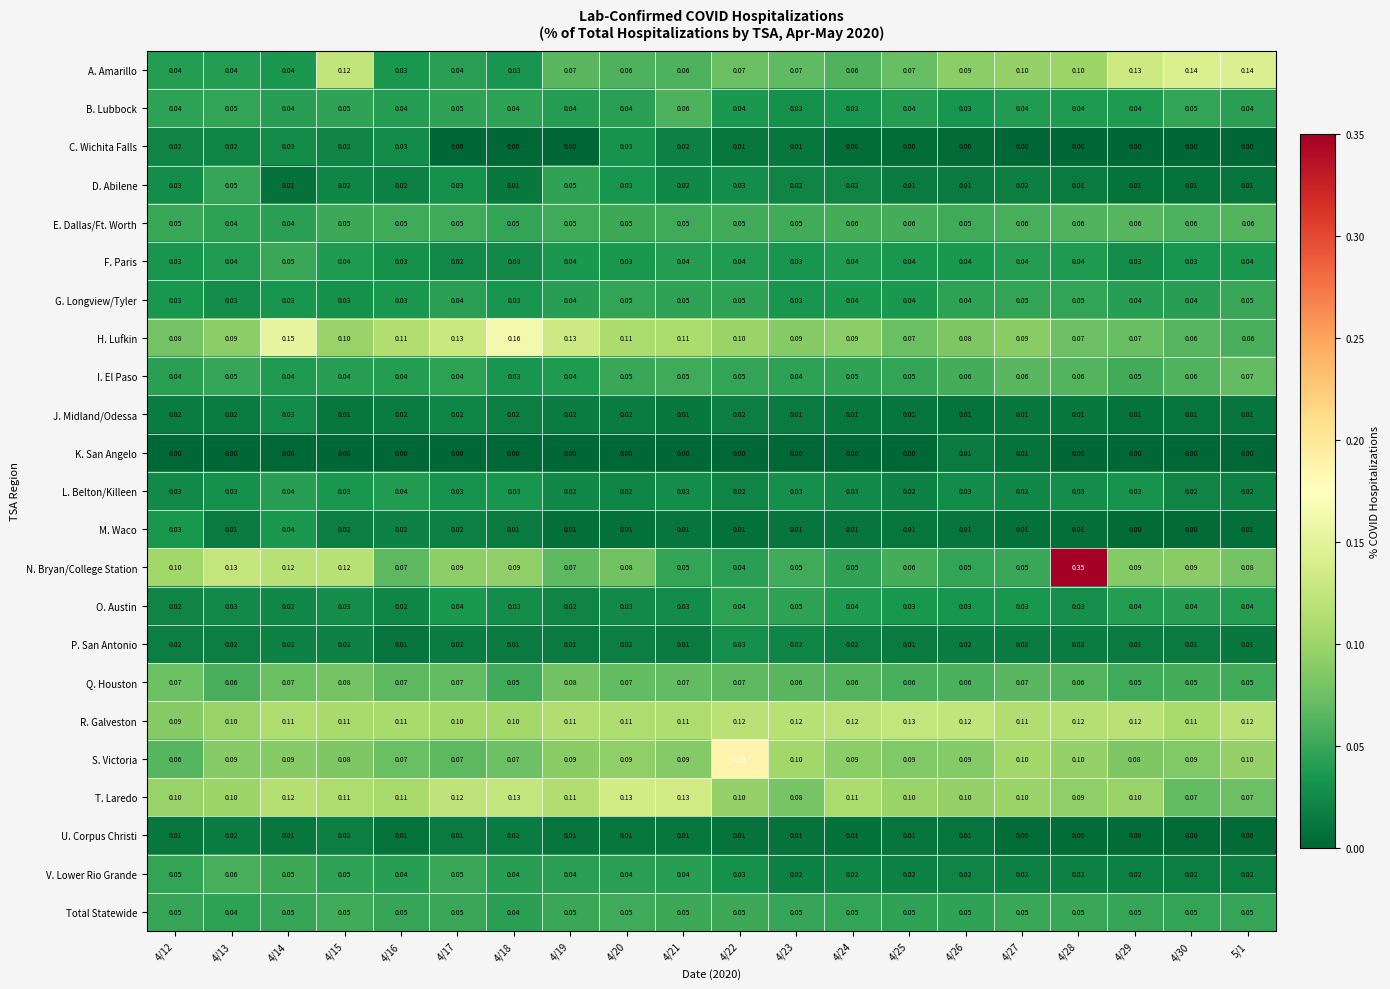

Between 4/15 and 4/24, which series saw the biggest shift?

N. Bryan/College Station